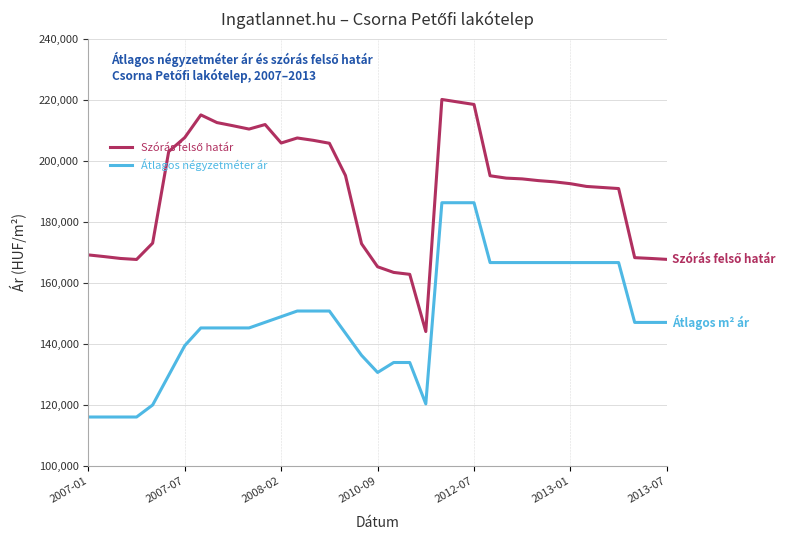

What is the difference between the maximum and minimum values in the Átlagos négyzetméter ár series?

70203